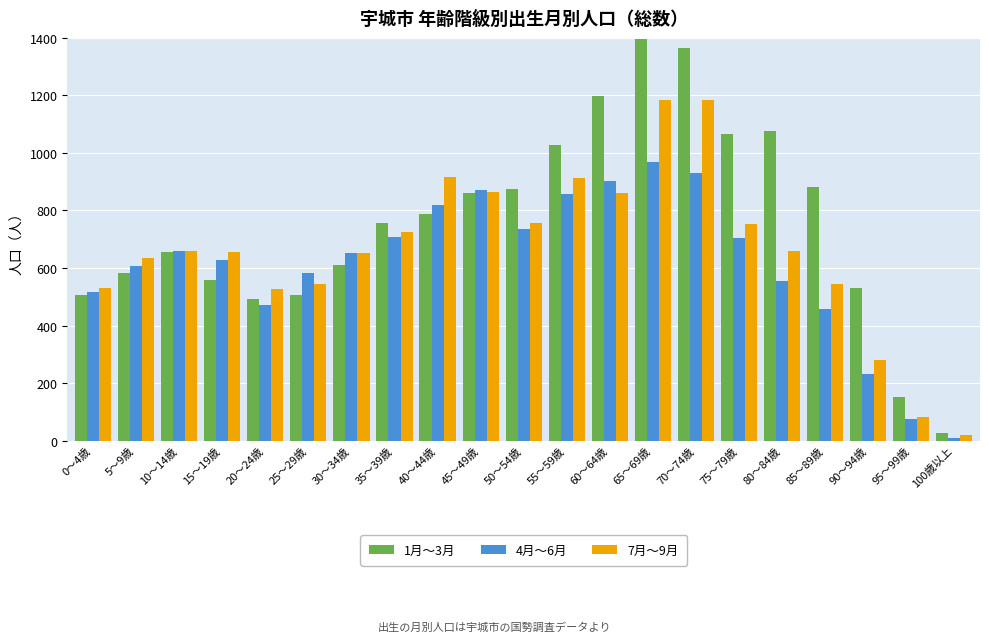

What position from the right is 10～14歳?

19